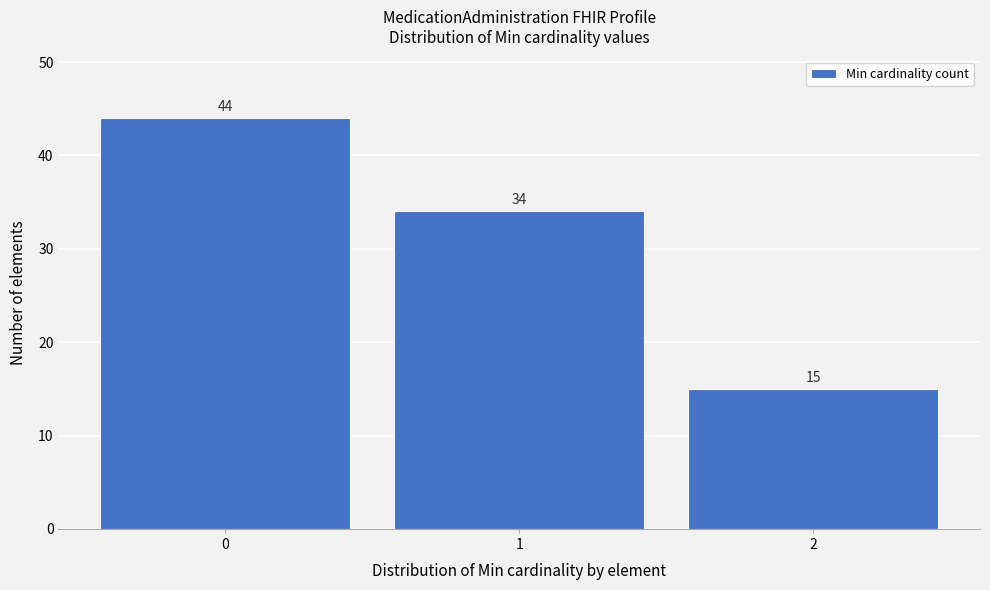

Reading right to left, transcribe all the data shown in this chart.

15	34	44